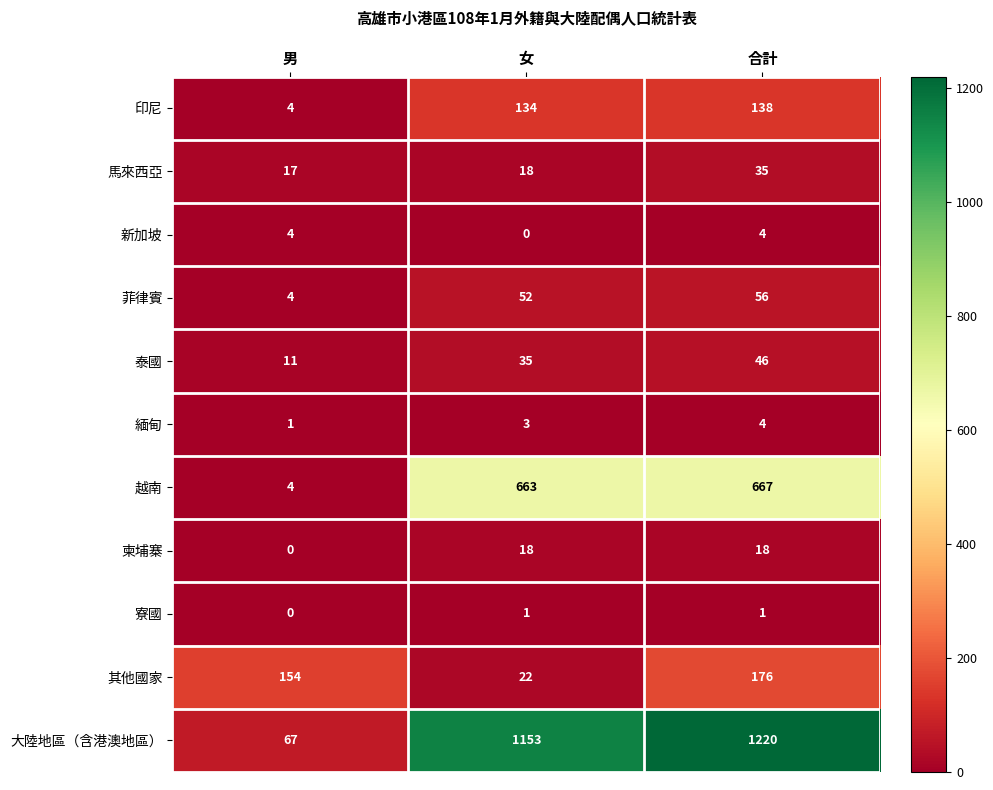

Which category has the highest value across all series?

合計